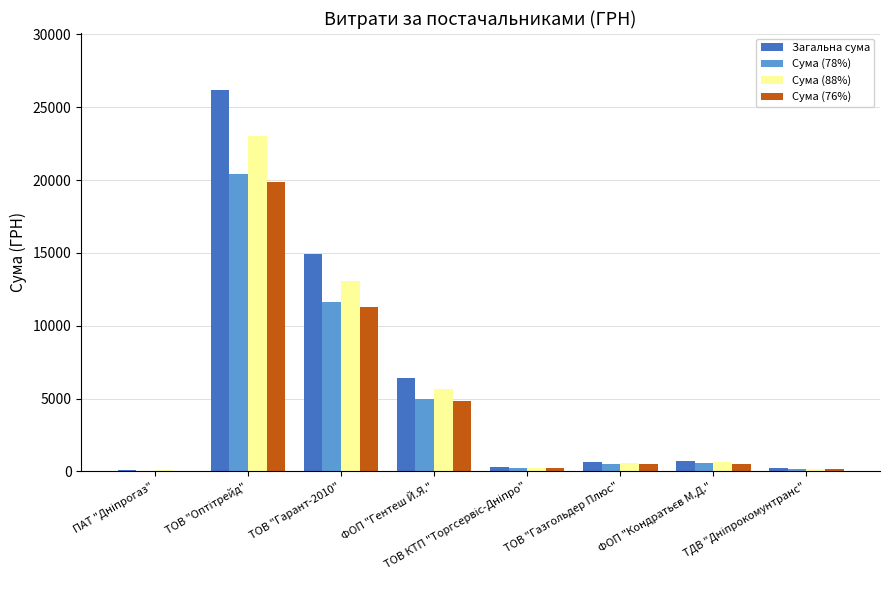

Which series changed the most between ТОВ "Гарант-2010" and ФОП "Гентеш Й.Я."?

Загальна сума